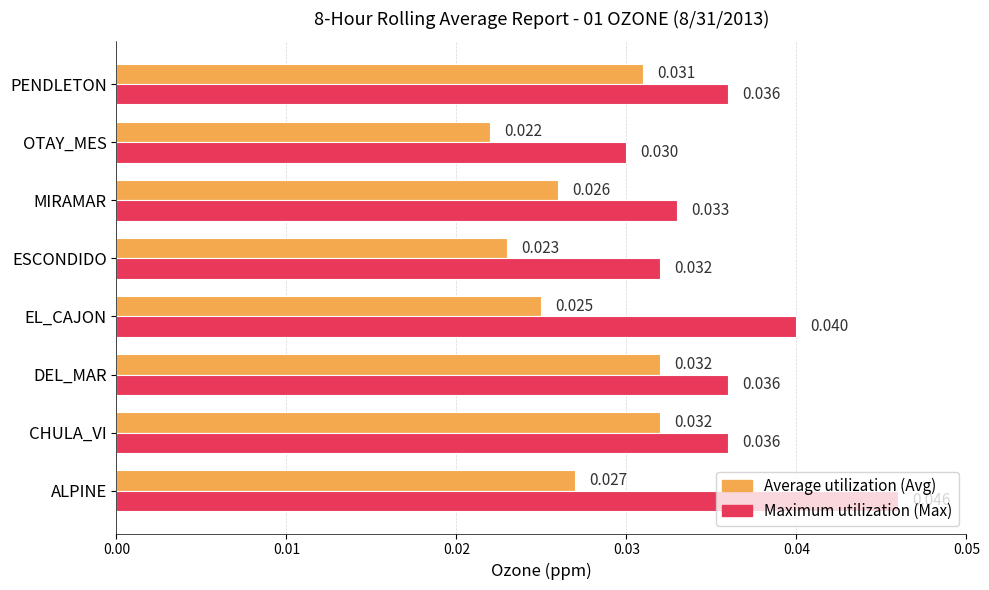

At which category is the sum across all series the highest?

ALPINE